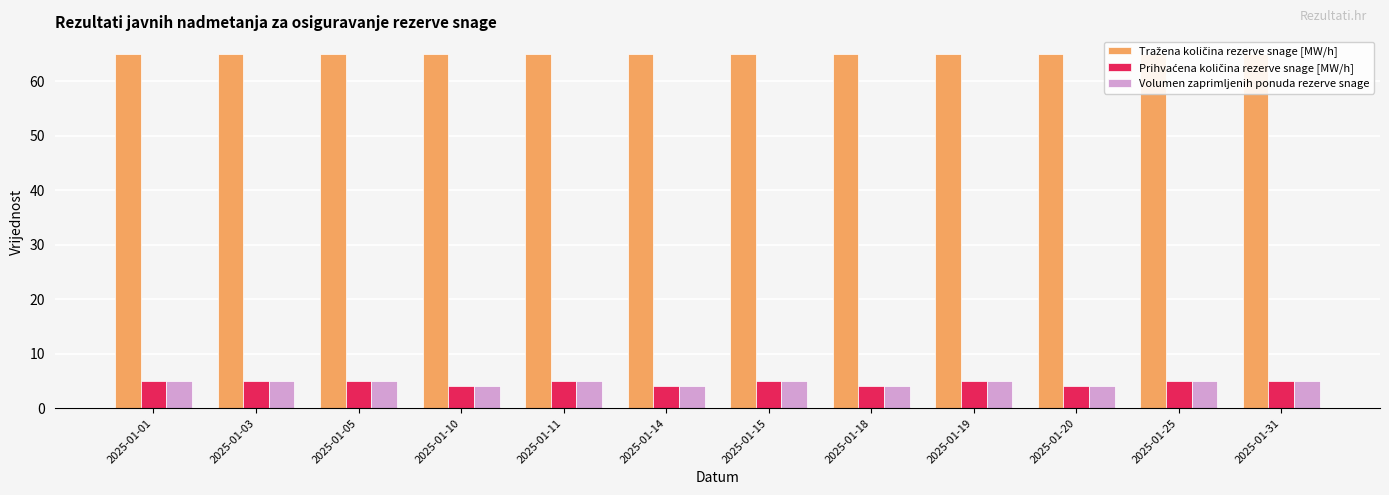

Reading left to right, transcribe all the data shown in this chart.

Tražena količina rezerve snage [MW/h]: 65	65	65	65	65	65	65	65	65	65	65	65
Prihvaćena količina rezerve snage [MW/h]: 5	5	5	4	5	4	5	4	5	4	5	5
Volumen zaprimljenih ponuda rezerve snage: 5	5	5	4	5	4	5	4	5	4	5	5